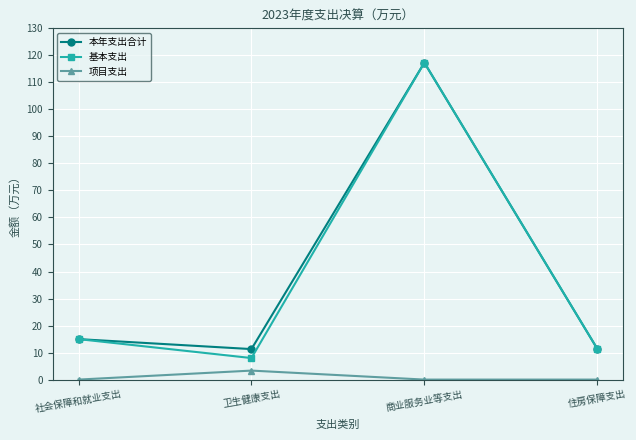

What is the highest value of the 项目支出 series?

3.3